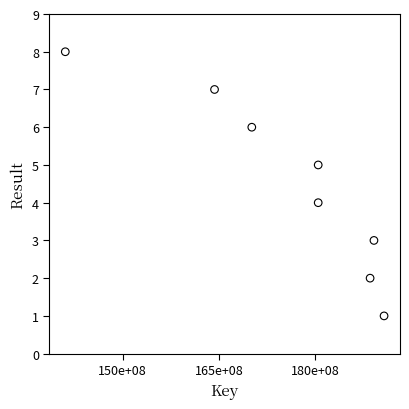

What is the average X value?

175612756